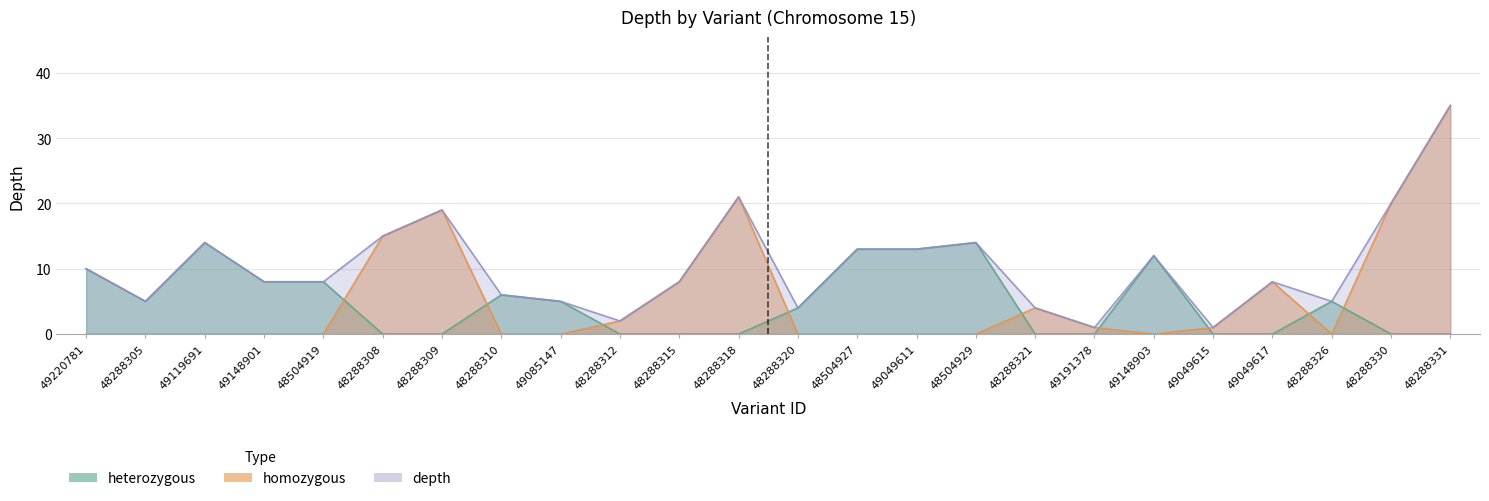

Reading right to left, what are all the values shown in this chart?

heterozygous: 0	0	5	0	0	12	0	0	14	13	13	4	0	0	0	5	6	0	0	8	8	14	5	10
homozygous: 35	20	0	8	1	0	1	4	0	0	0	0	21	8	2	0	0	19	15	0	0	0	0	0
depth: 35	20	5	8	1	12	1	4	14	13	13	4	21	8	2	5	6	19	15	8	8	14	5	10